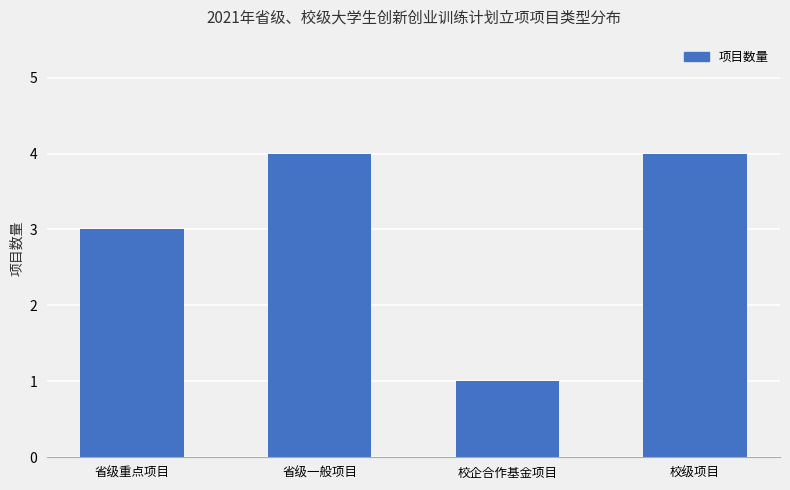

What is the maximum value shown in the chart?

4